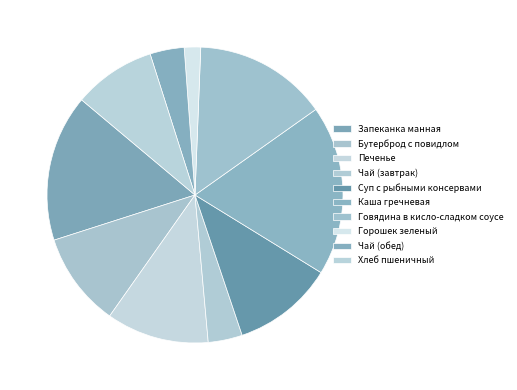

Which category has the smallest portion of the pie?

Горошек зеленый